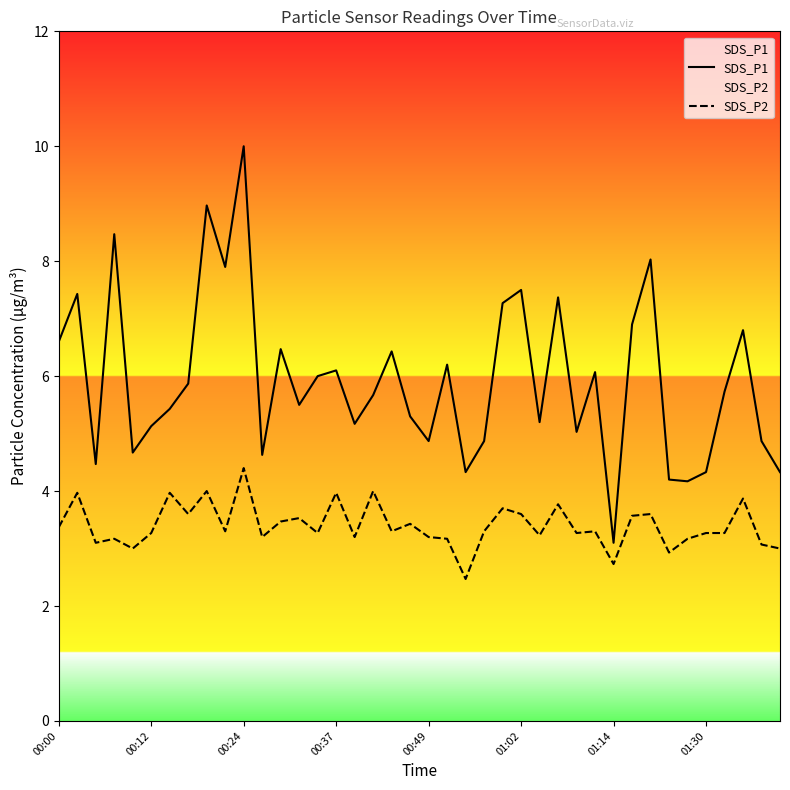

What is the spread (max minus min) of values at 01:14?

0.4